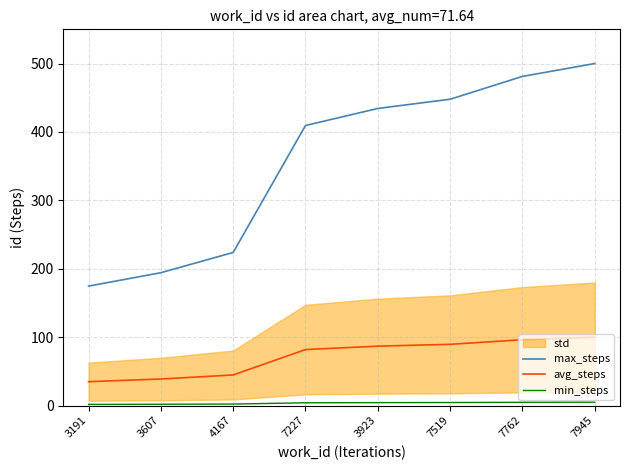

Rank the categories by min_steps value from lowest to highest.

3191, 3607, 4167, 7227, 3923, 7519, 7762, 7945